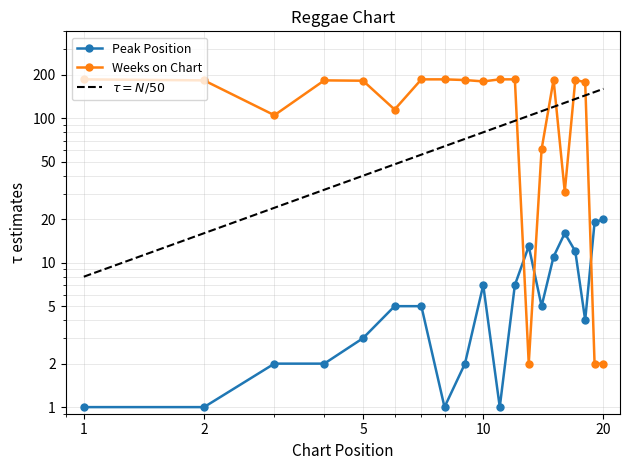

The value of Weeks on Chart at 10 is 85. True or false?

False